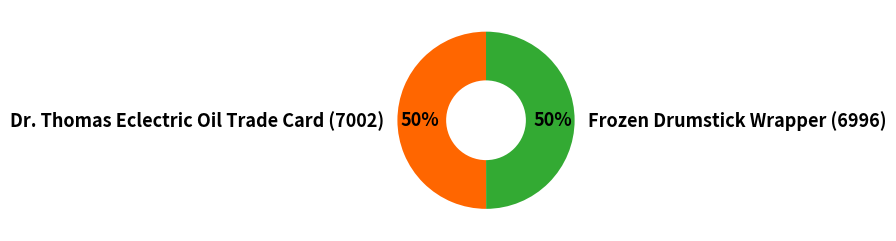

What percentage is the Frozen Drumstick Wrapper (6996) slice, to the nearest percent?

50%